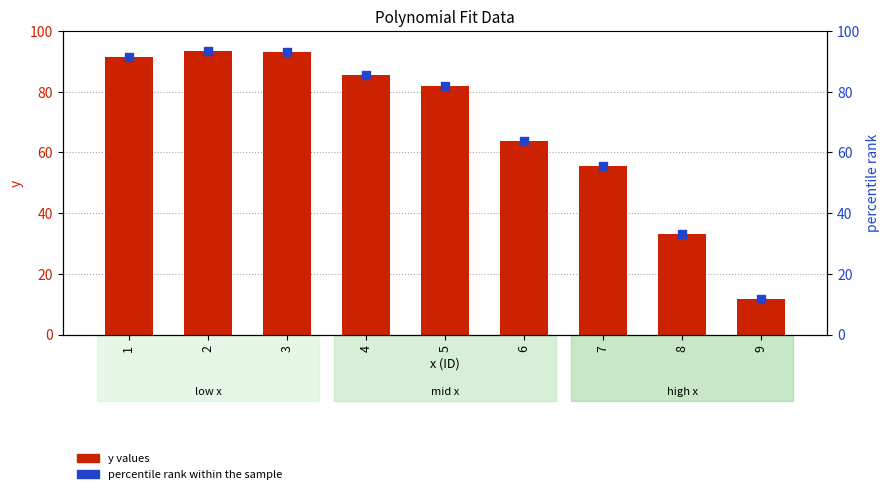

At which category is the sum across all series the highest?

2